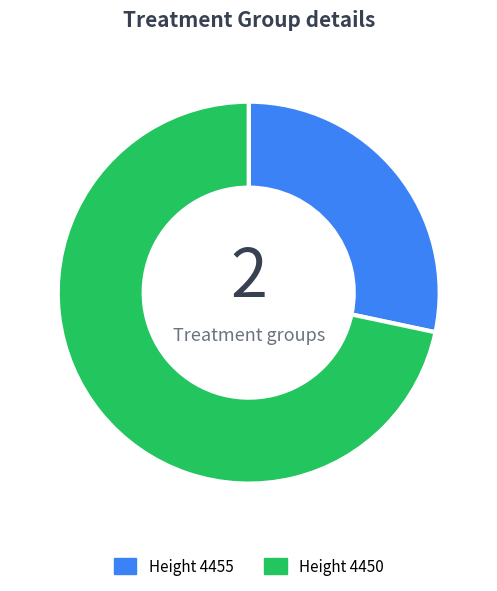

Rank the categories by value from highest to lowest.

Height 4450, Height 4455